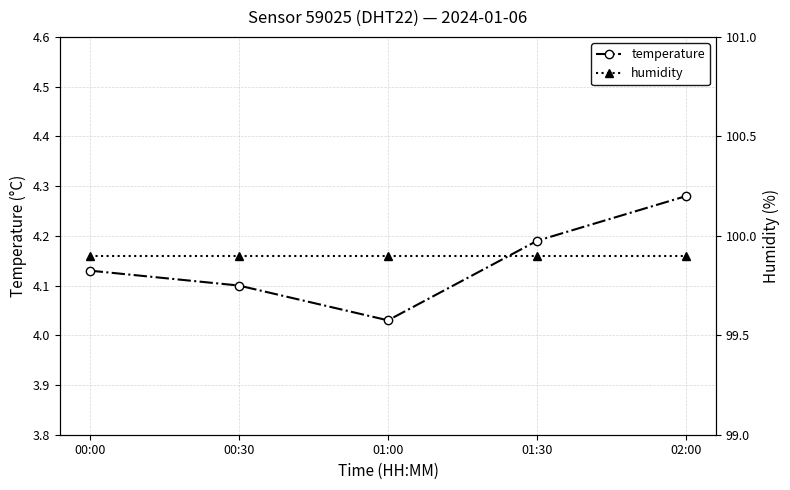

True or false: temperature and humidity cross at least once.

False